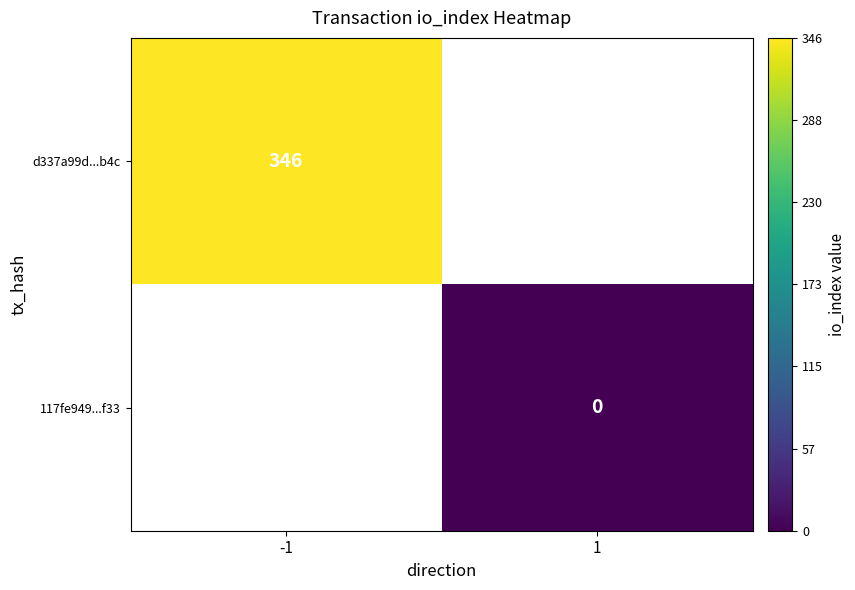

The d337a99d...b4c series shows 491 at -1. True or false?

False